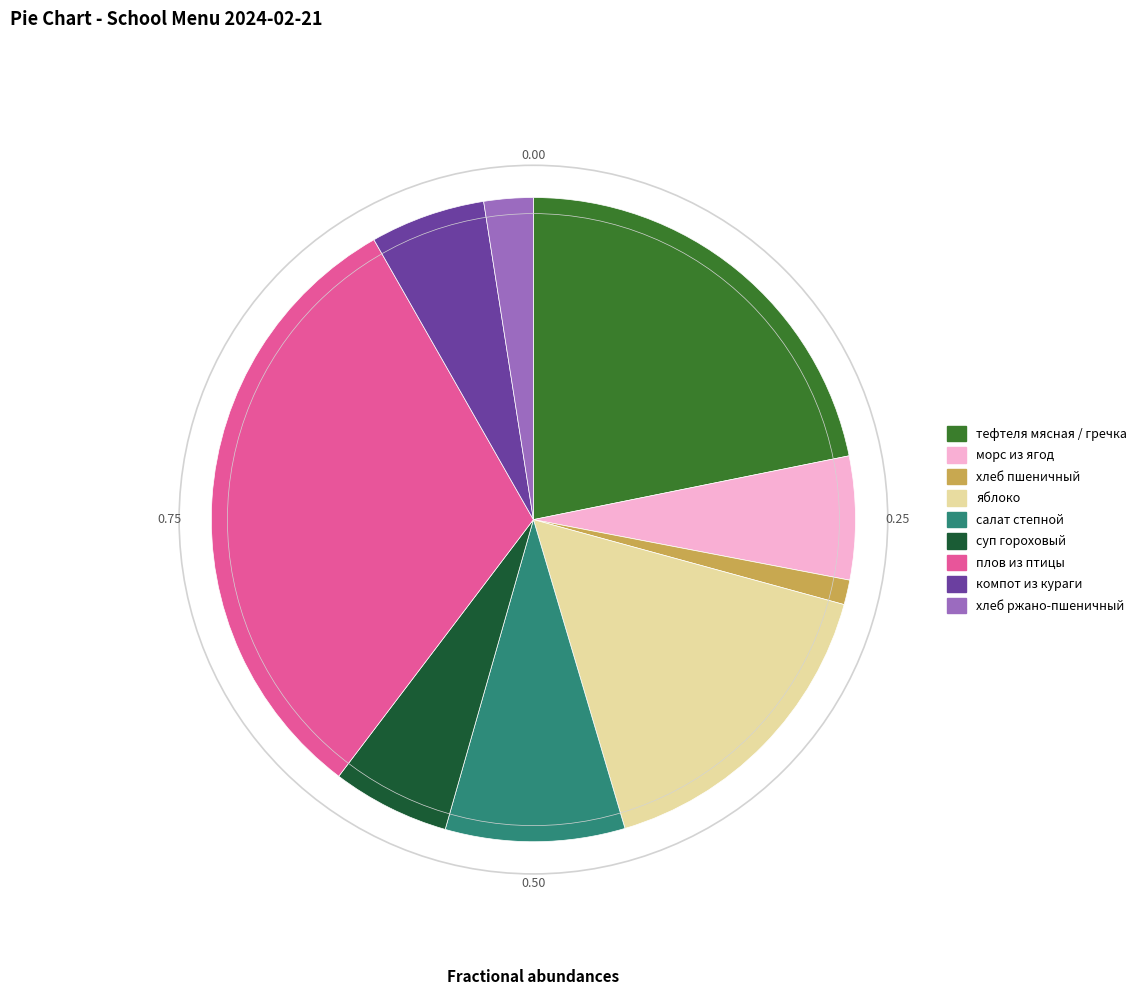

Does any single category account for the majority?

No